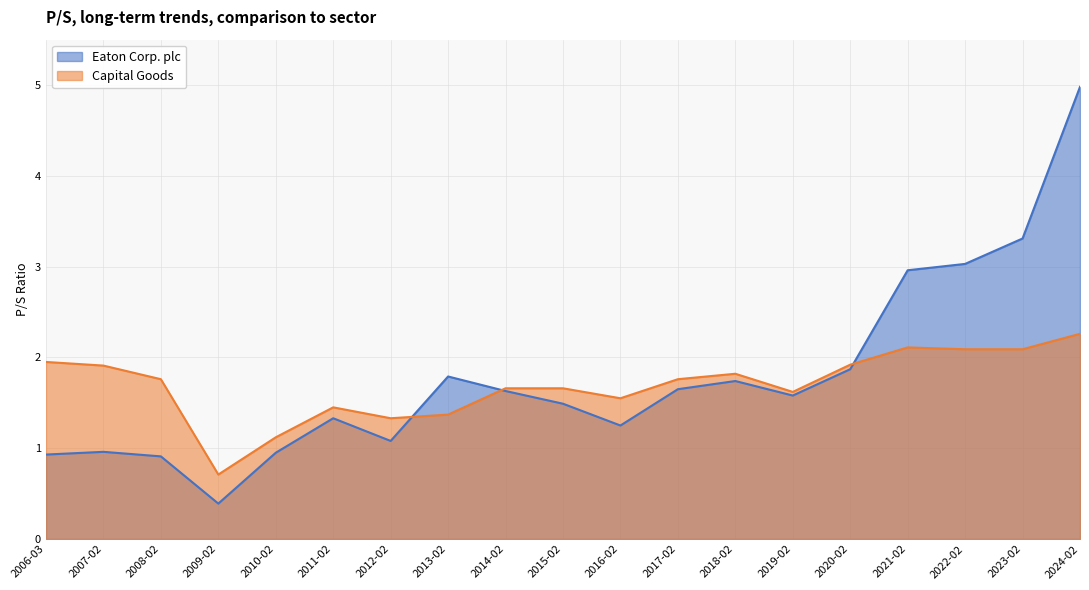

What position from the left is 2018-02?

13